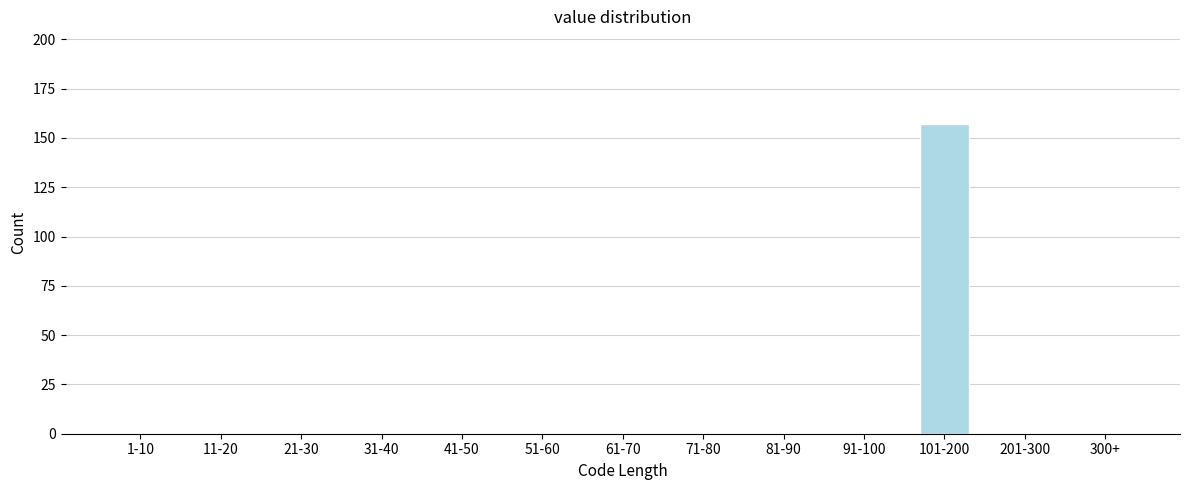

Reading left to right, what are all the values shown in this chart?

1-10=0	11-20=0	21-30=0	31-40=0	41-50=0	51-60=0	61-70=0	71-80=0	81-90=0	91-100=0	101-200=157	201-300=0	300+=0